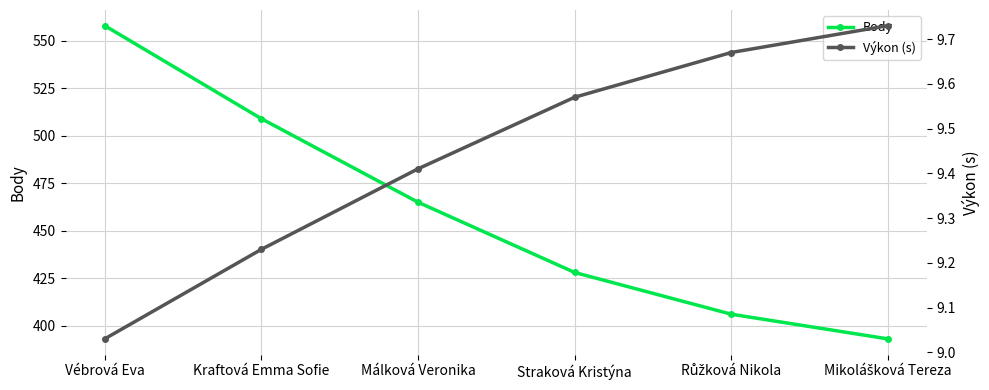

True or false: Výkon (s) has more than 0 points higher than both neighbors.

False